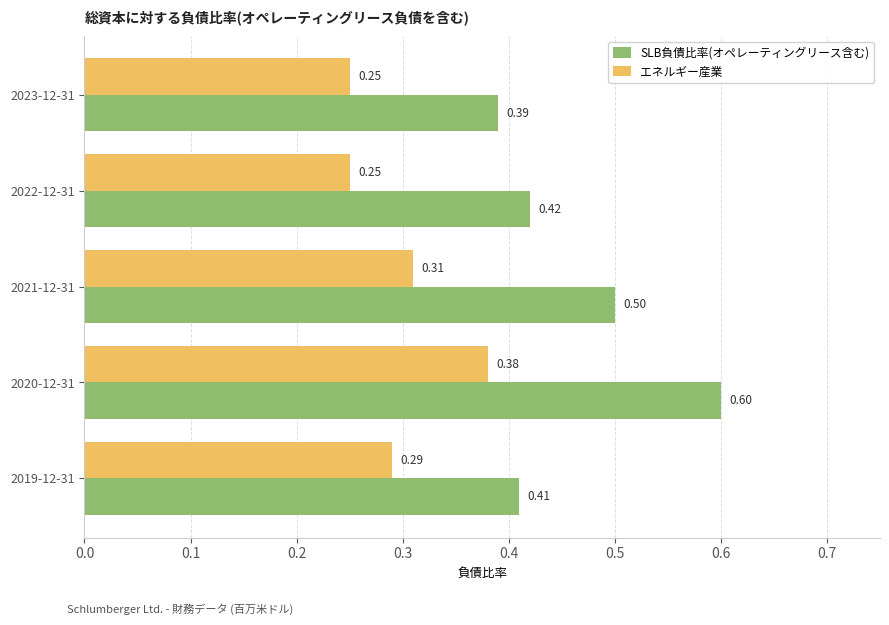

Which series has the largest total across all categories?

SLB負債比率(オペレーティングリース含む)